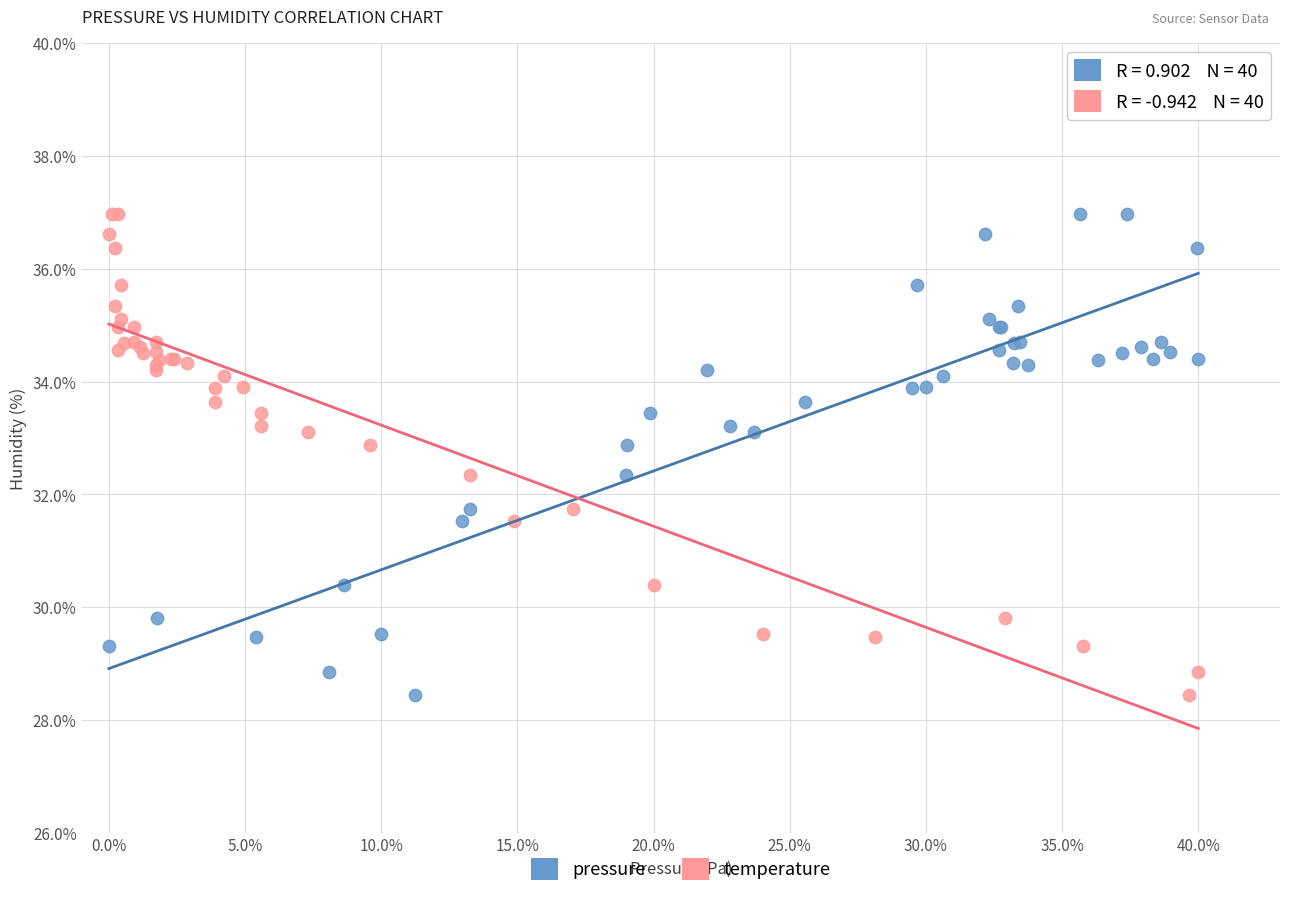

What are all the series names shown in the legend?

pressure, temperature